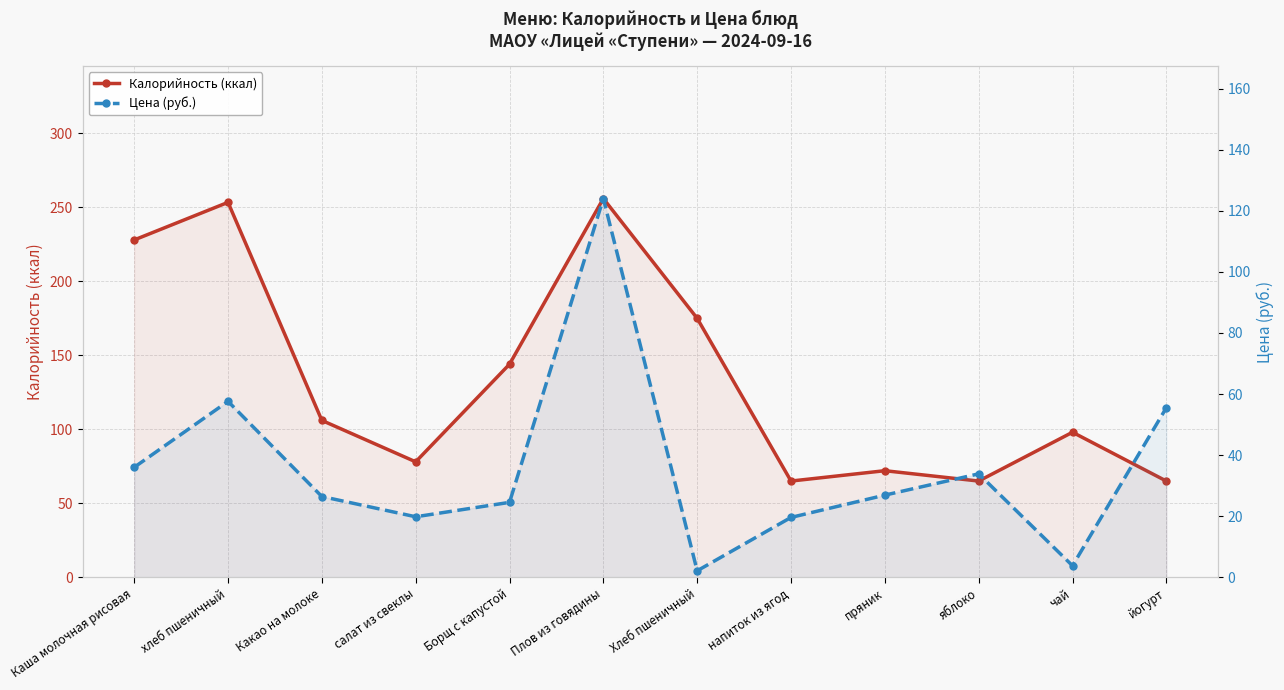

The Цена (руб.) series shows 13.2 at пряник. True or false?

False